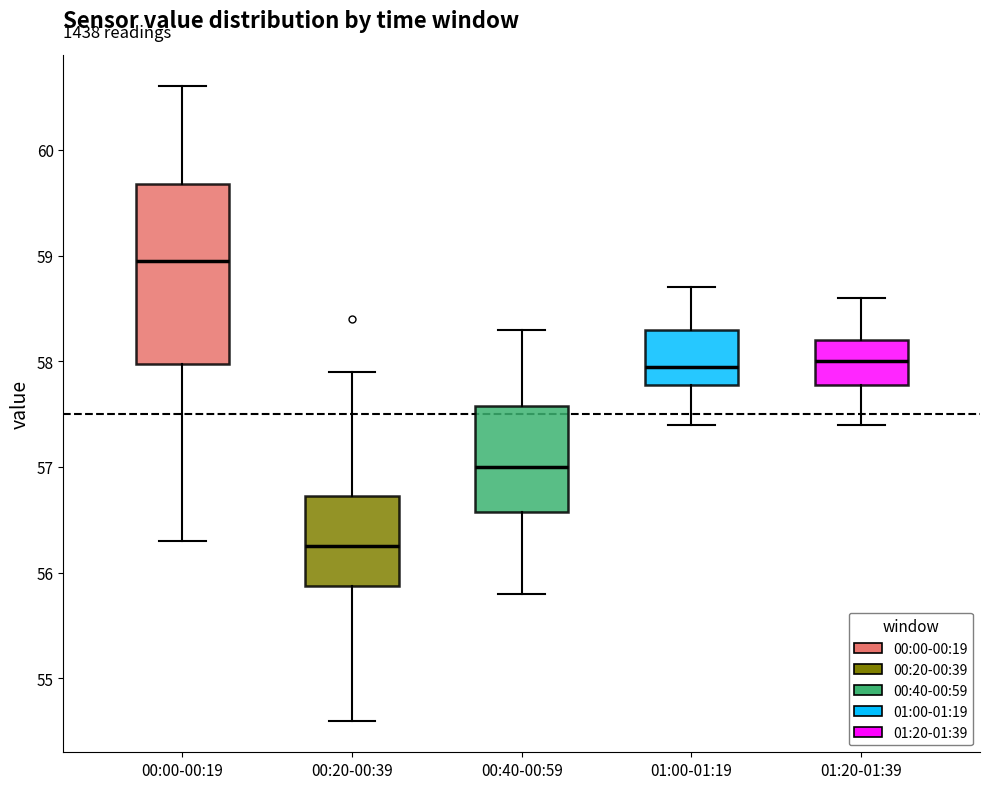

Where does the median line of the box for 00:00-00:19 sit on the y-axis? The values are not printed on the chart, so give them approximately, as read against the axis.

59.0